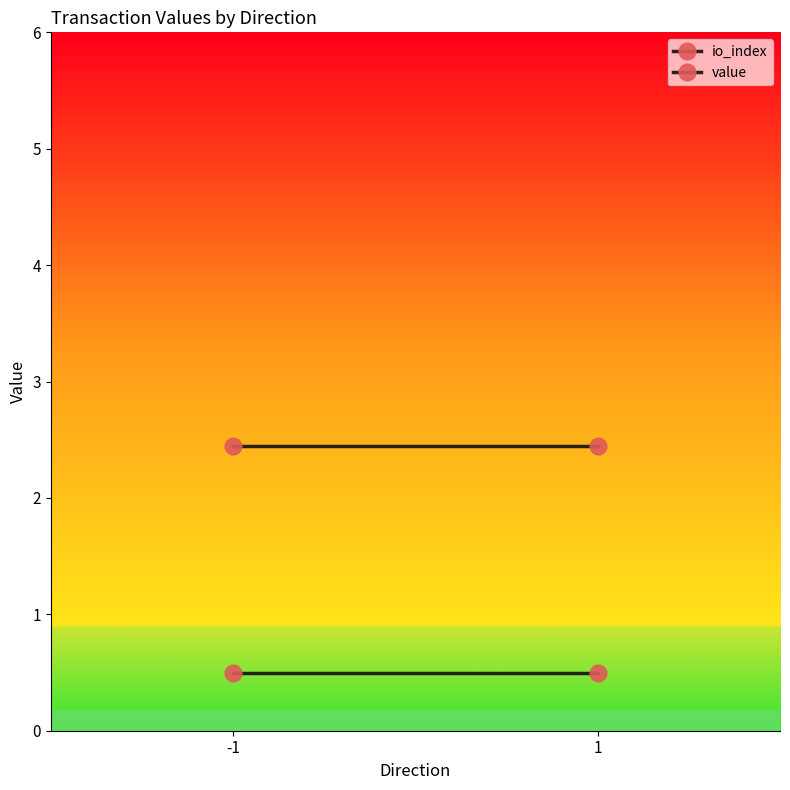

What is the difference between the highest and lowest values at -1?

1.9